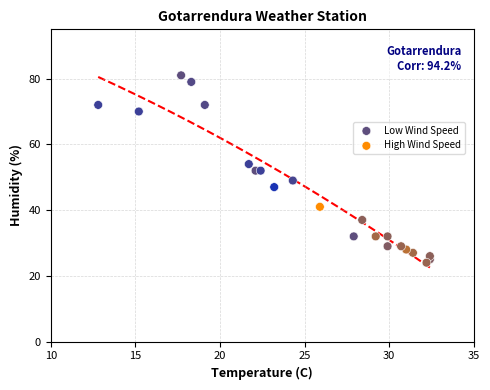

Which series reaches the maximum Y coordinate?

Low Wind Speed